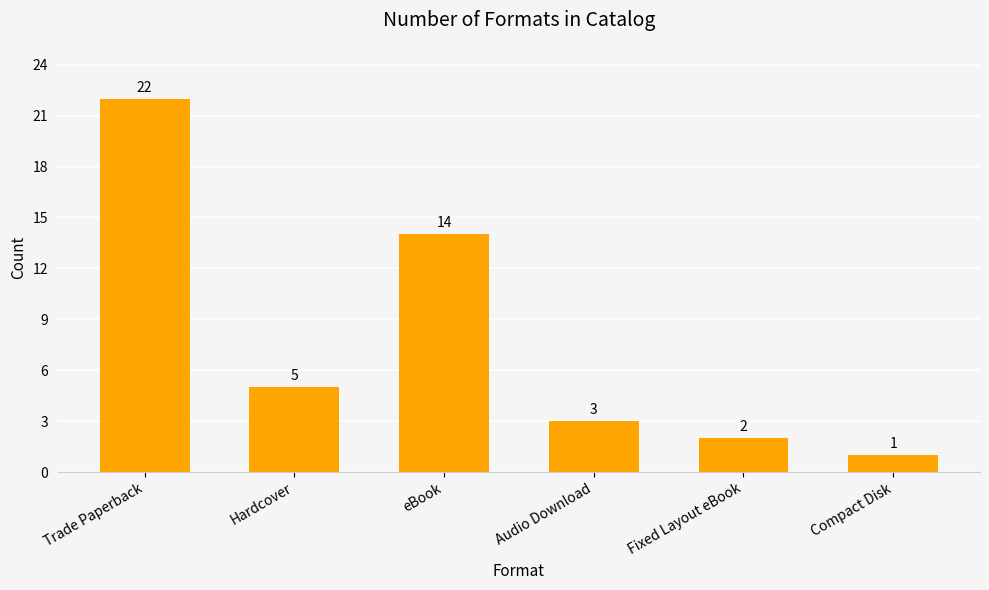

Read the value at Compact Disk.

1